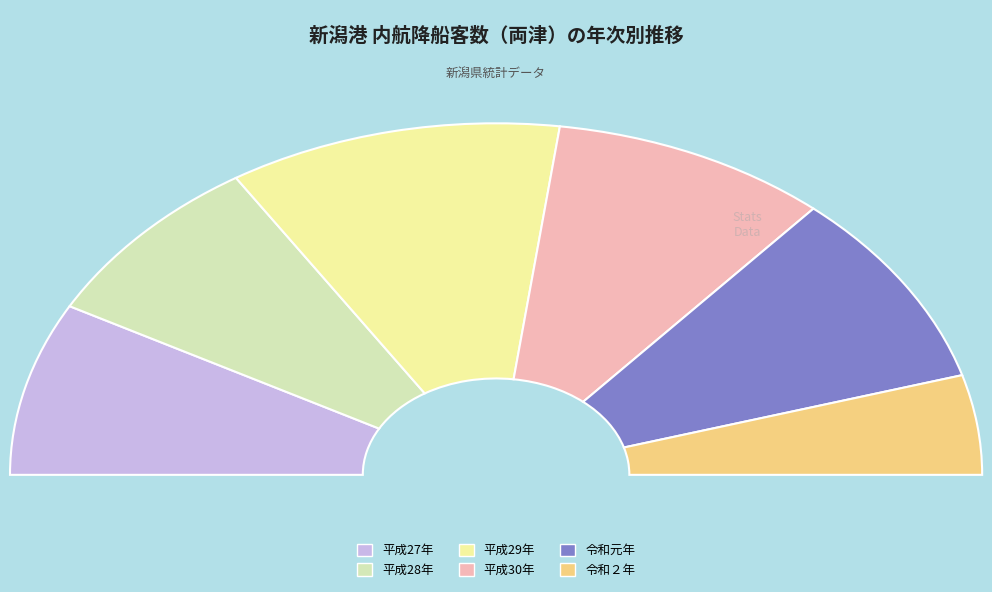

Does 平成29年 account for over 50% of the chart?

No